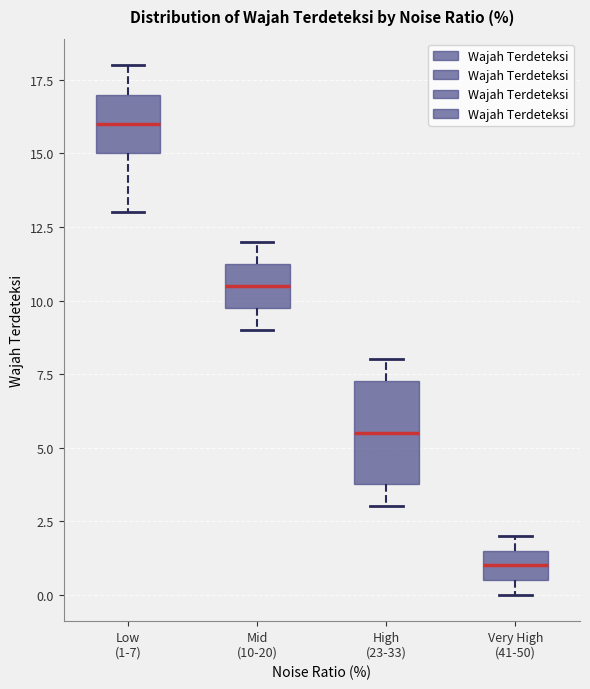

Reading left to right, read every box against the y-axis: the position of its median line, the range the box covers, and the ends of its whiskers. The values are not printed on the chart, so give them approximately, as read against the axis.

Low (1-7): median 16.0, box 15.0 to 17.0, whiskers 13.0 to 18.0
Mid (10-20): median 10.5, box 10.0 to 11.5, whiskers 9.0 to 12.0
High (23-33): median 5.5, box 4.0 to 7.5, whiskers 3.0 to 8.0
Very High (41-50): median 1.0, box 0.5 to 1.5, whiskers 0.0 to 2.0